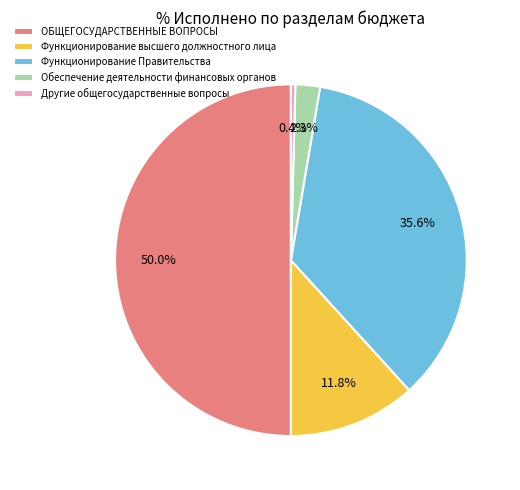

The Функционирование высшего должностного лица slice represents 12% of the pie. True or false?

True